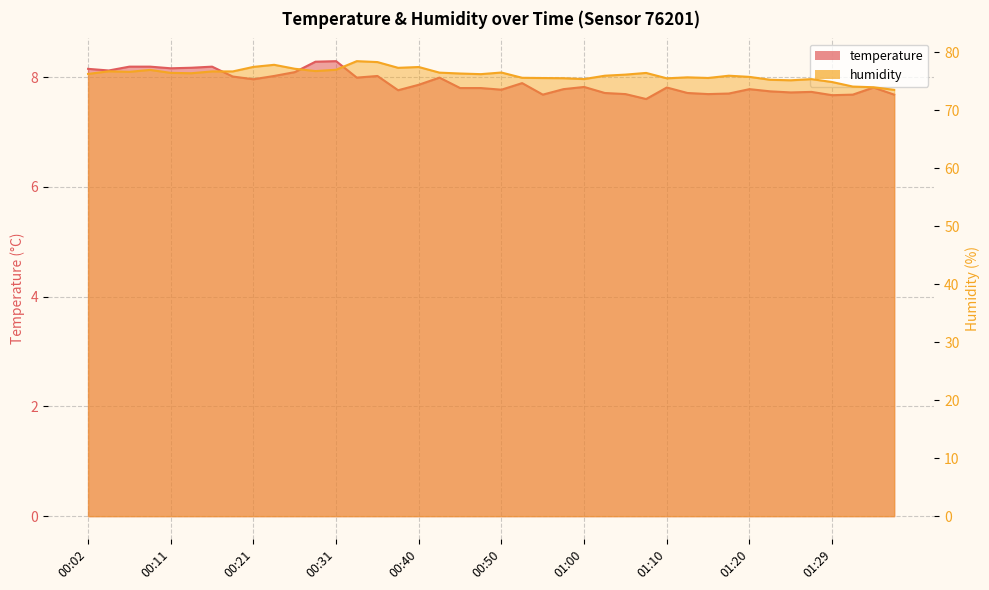

At which category does humidity reach its first local valley?

00:06